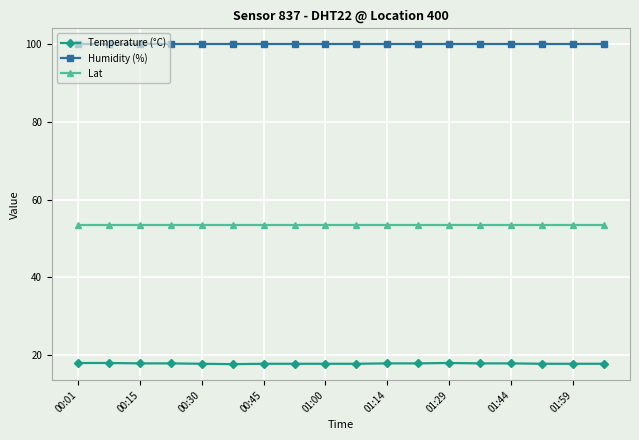

Which series has the widest spread of values?

Temperature (°C)